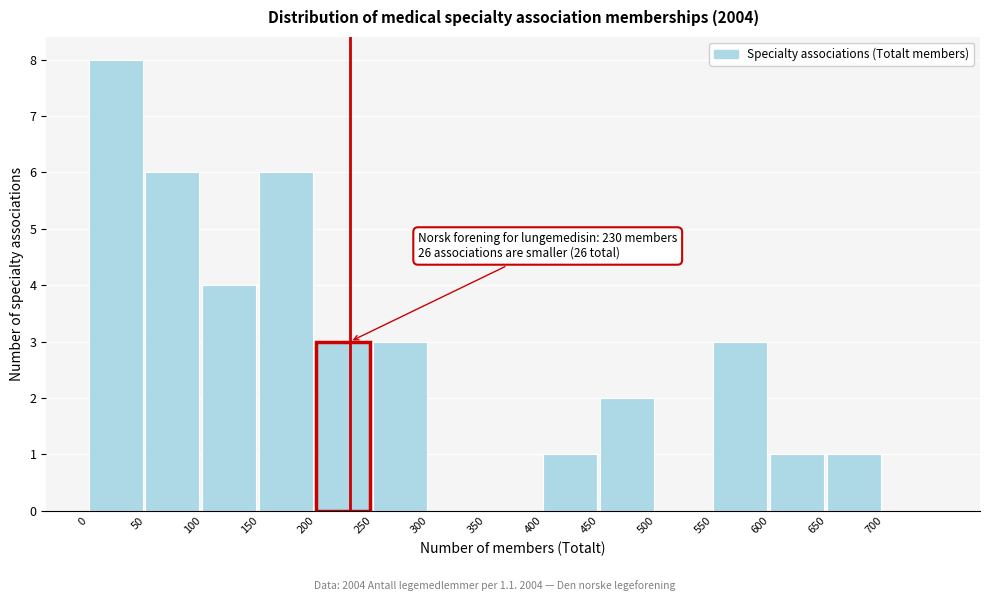

Which range on the x-axis has the tallest bar?

0 to 50